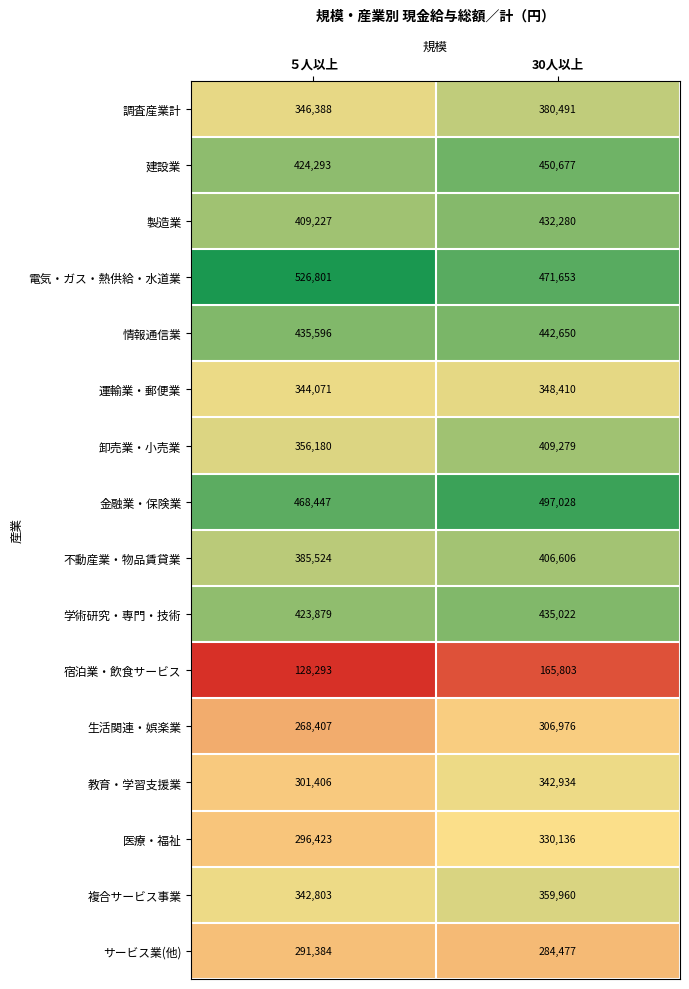

Between ５人以上 and 30人以上, which series saw the biggest shift?

電気・ガス・熱供給・水道業